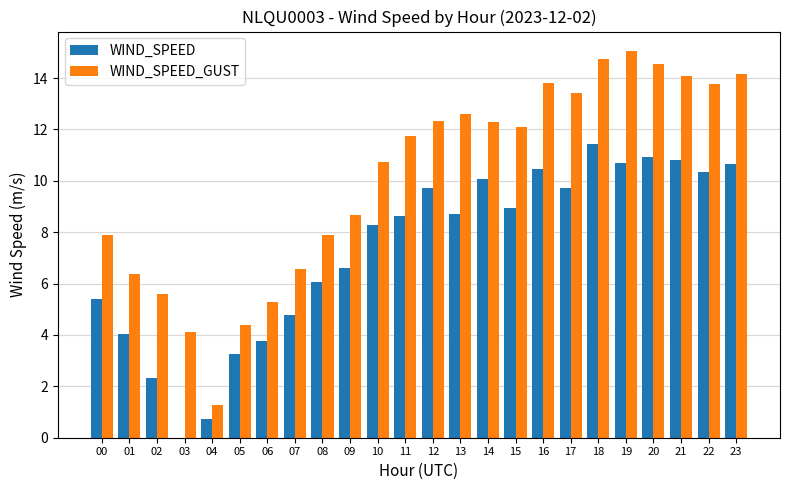

Where does the WIND_SPEED series first go above 8?

10